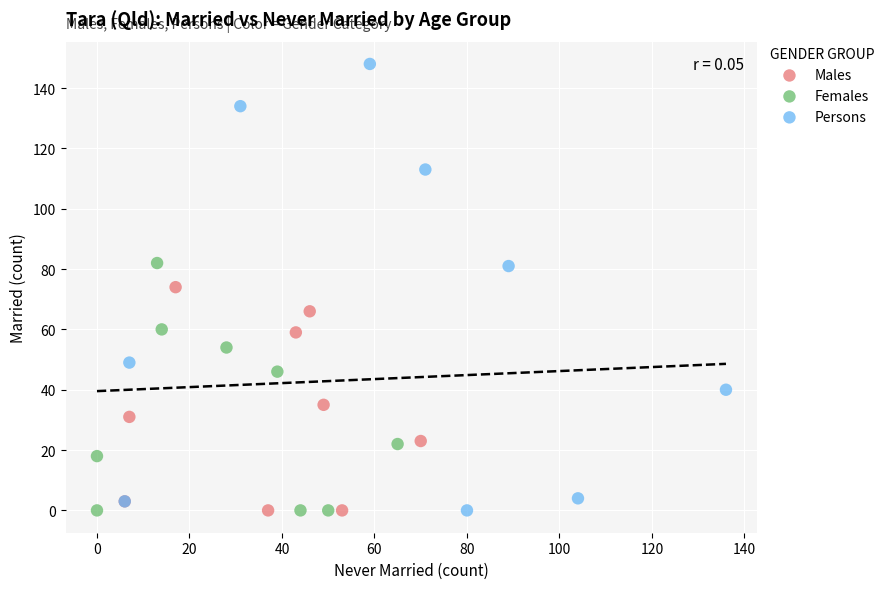

Which series reaches the maximum Y coordinate?

Persons